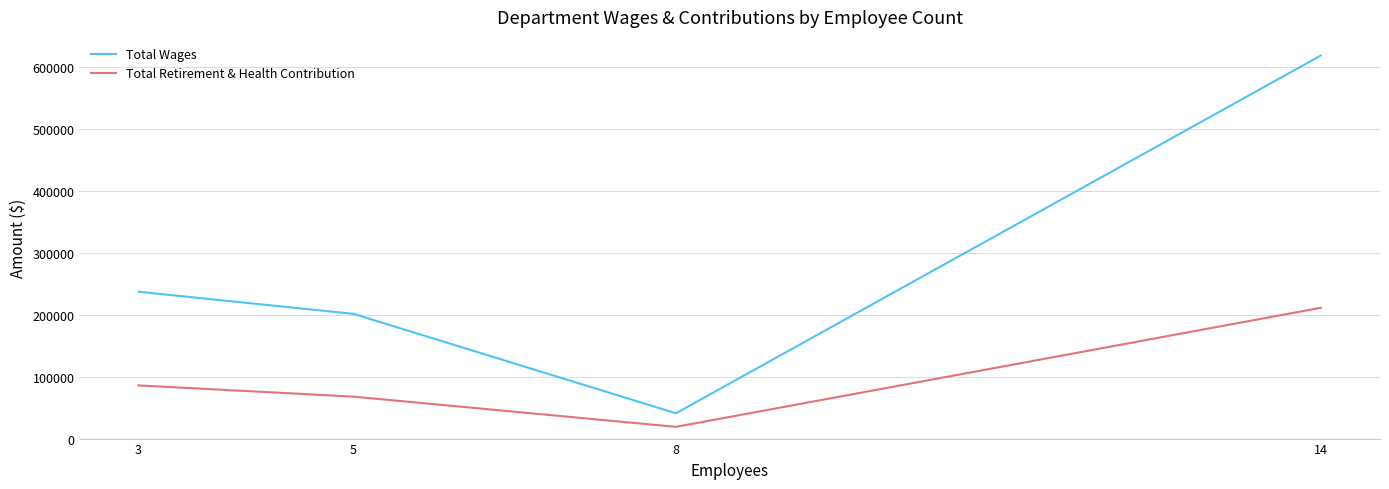

Which category has the lowest value across all series?

8